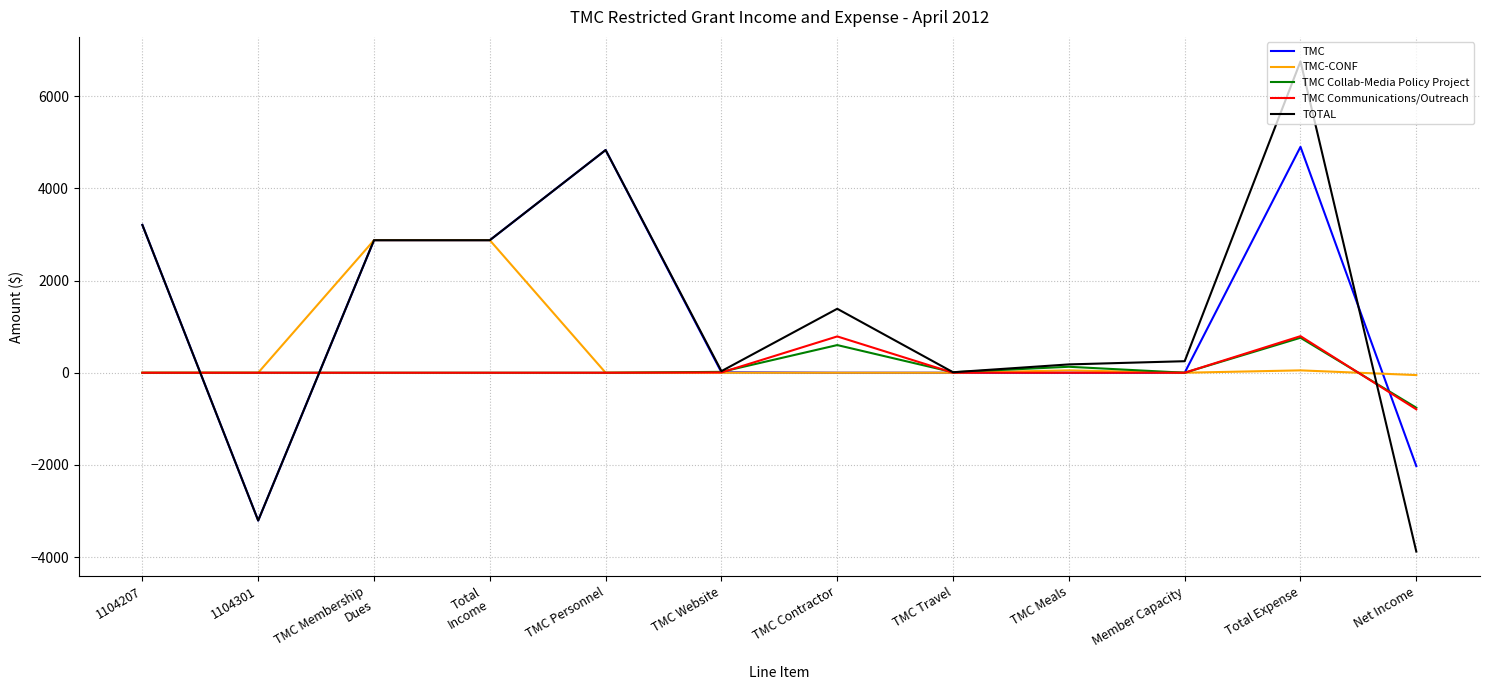

What is the minimum value for TMC-CONF?

-51.2